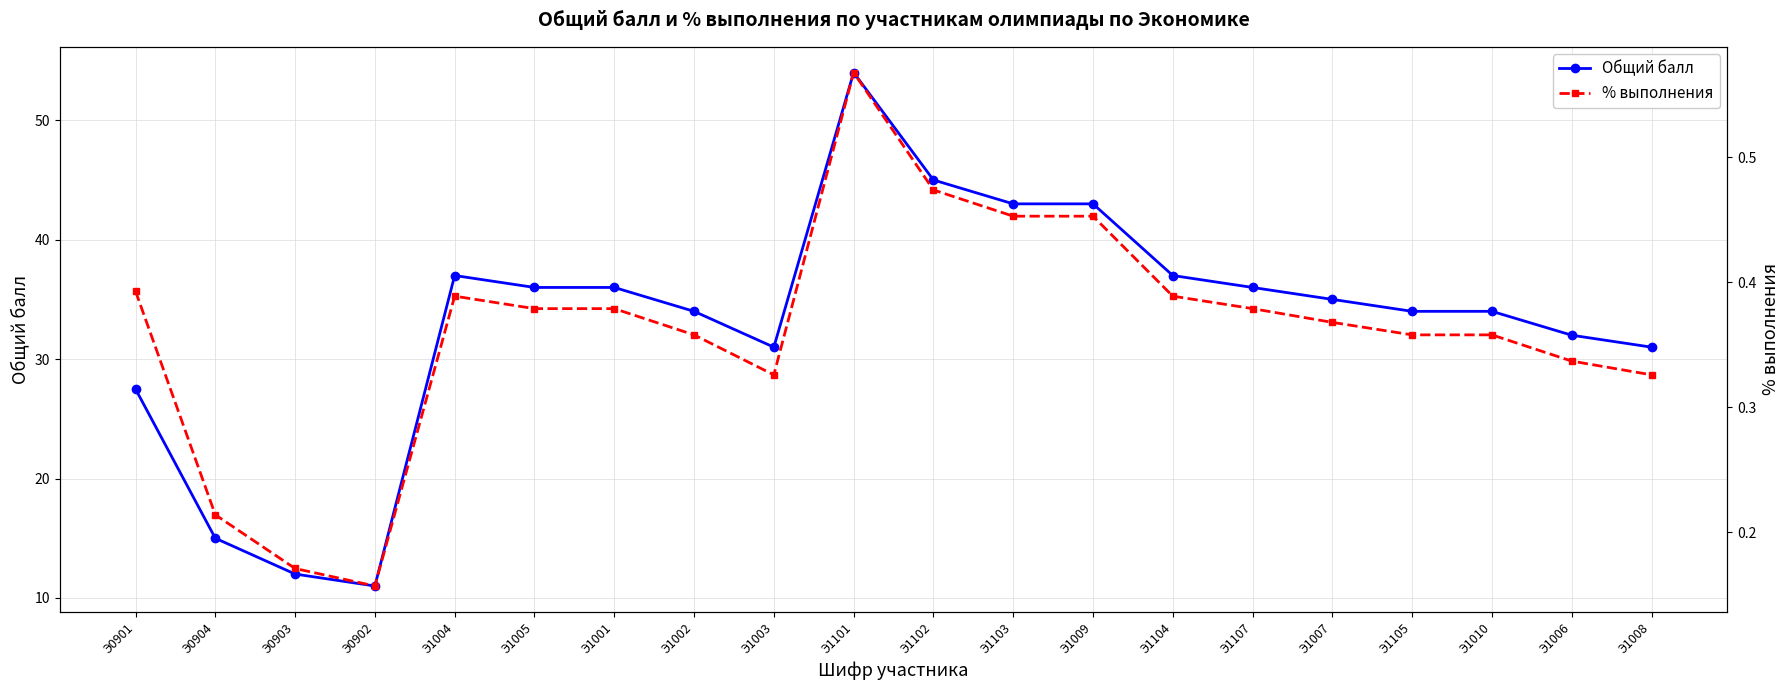

List the labels in order of % выполнения value, largest first.

Э1101, Э1102, Э1103, Э1009, Э0901, Э1004, Э1104, Э1005, Э1001, Э1107, Э1007, Э1002, Э1105, Э1010, Э1006, Э1003, Э1008, Э0904, Э0903, Э0902